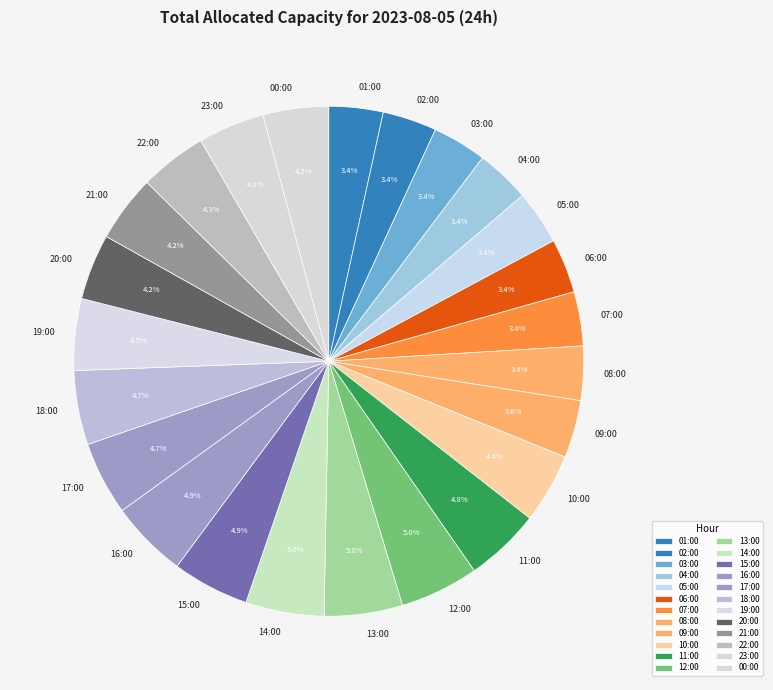

To the nearest percent, what is the average slice percentage?

4%